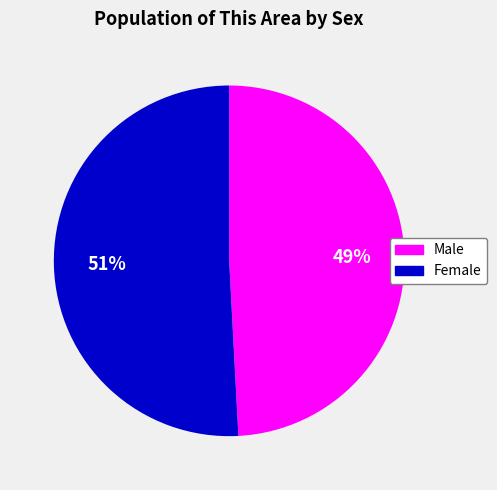

What is the majority slice?

Female